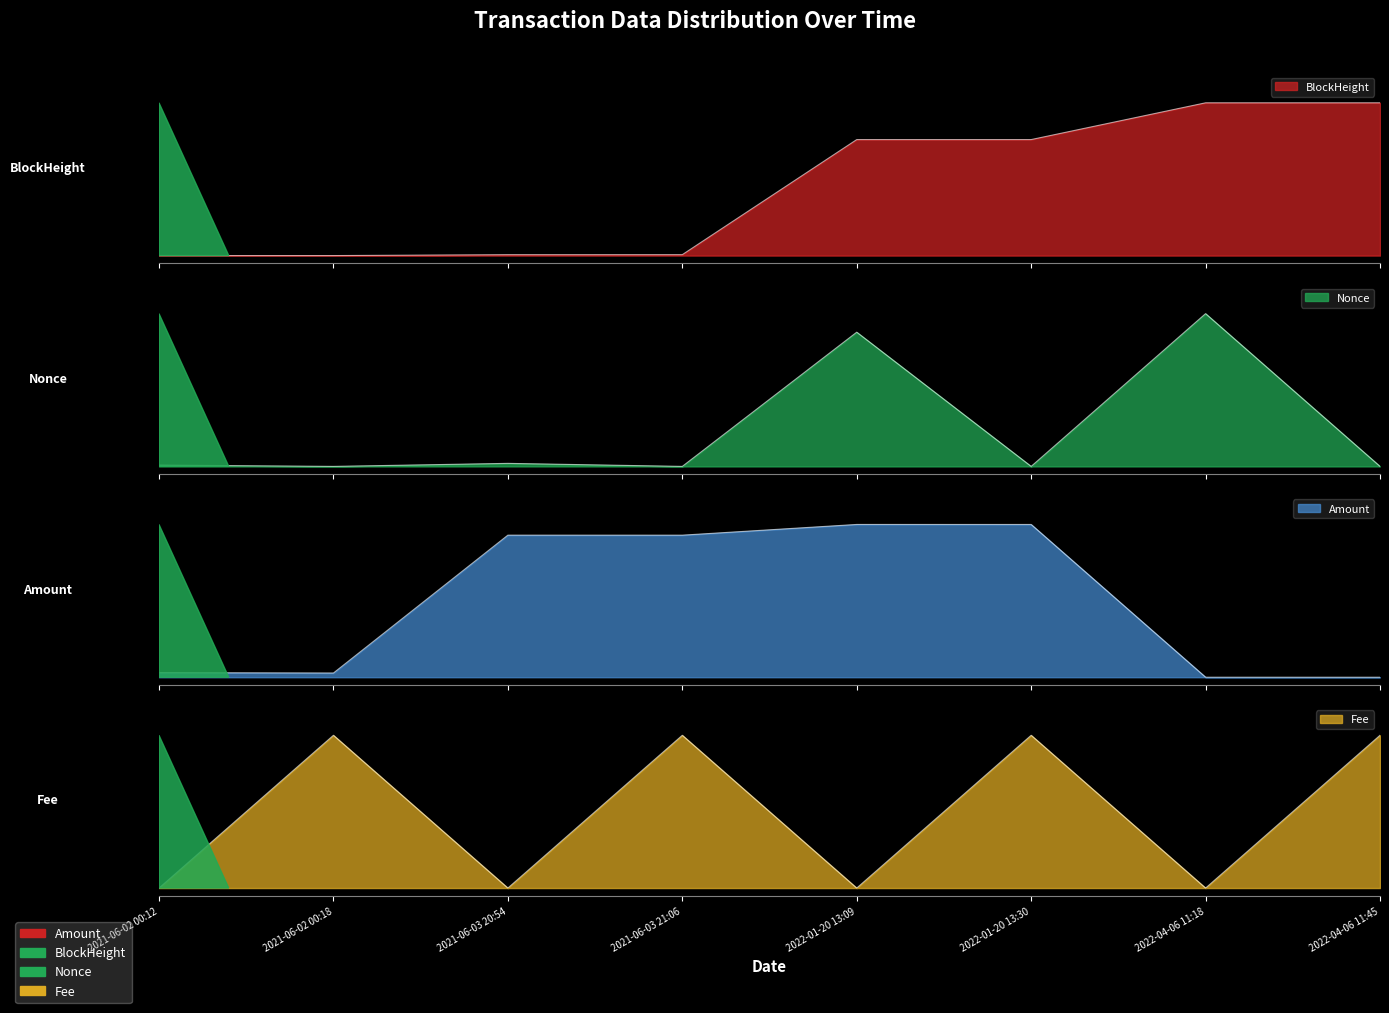

List the labels in order of BlockHeight value, largest first.

2022-04-06 11:45, 2022-04-06 11:18, 2022-01-20 13:30, 2022-01-20 13:09, 2021-06-03 21:06, 2021-06-03 20:54, 2021-06-02 00:18, 2021-06-02 00:12